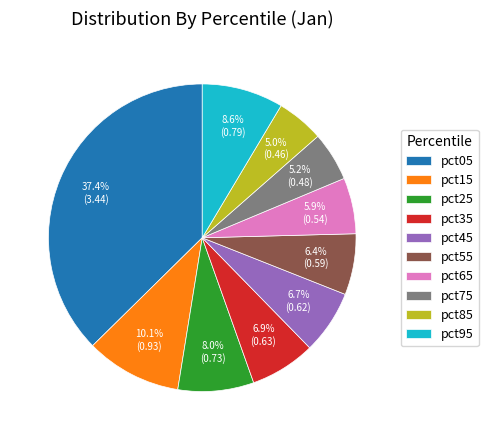

Which slice is the largest?

pct05